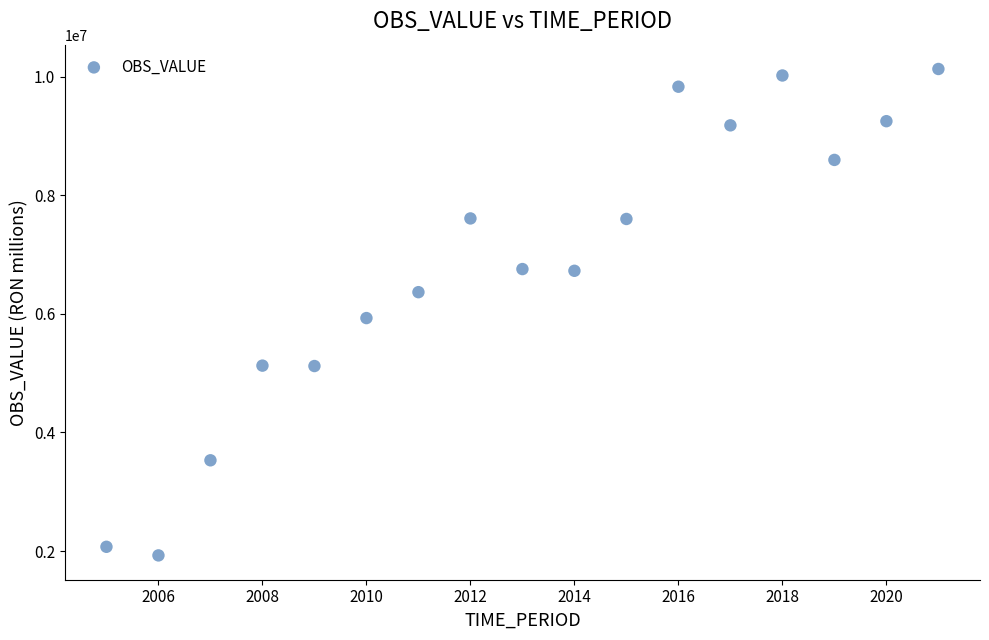

What is the range of X values (max minus min)?

16.0